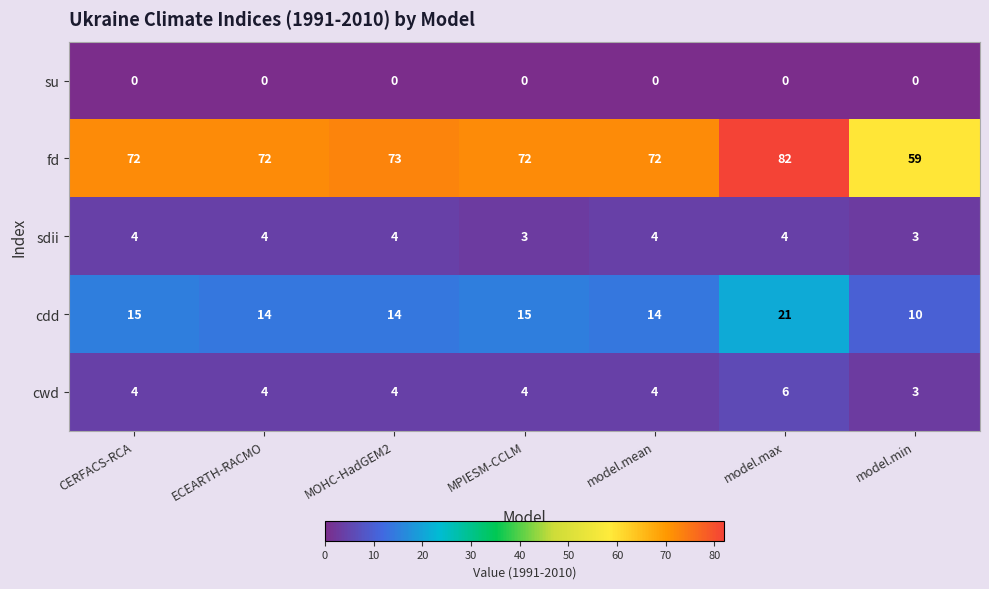

Rank the series at model.max from lowest to highest value.

su, sdii, cwd, cdd, fd